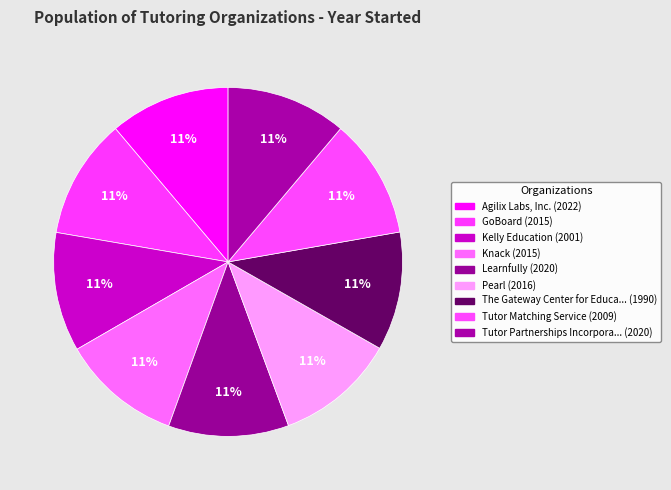

Count the number of slices in the pie.

9